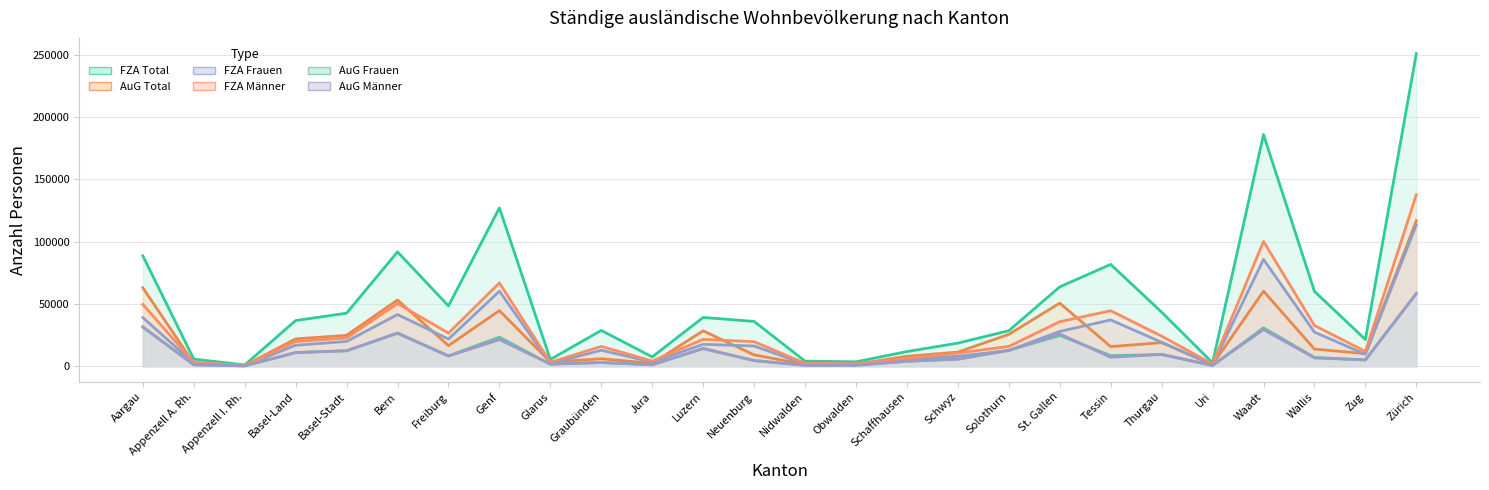

Reading left to right, transcribe all the data shown in this chart.

FZA Total: 88619	5749	1040	36659	42586	91786	48420	127018	5443	28756	7497	39150	35969	4108	3554	11766	18558	28523	63688	81720	43423	2750	185910	60090	21477	250928
AuG Total: 62963	2369	588	21931	24835	53139	16529	44670	3373	5983	2391	28410	9093	1521	1547	8027	11350	25562	50643	15756	18919	1308	60259	13784	10108	116778
FZA Frauen: 39013	2578	451	16845	19890	41466	21837	60192	2283	12821	3336	17573	16272	1760	1529	5379	7991	12634	27950	37158	19258	1032	85751	27375	9579	113387
FZA Männer: 49606	3171	589	19814	22696	50320	26583	66826	3160	15935	4161	21577	19697	2348	2025	6387	10567	15889	35738	44562	24165	1718	100159	32715	11898	137541
AuG Frauen: 31265	1153	274	11012	12343	26723	8387	23356	1605	2991	1245	14008	4623	778	756	3942	5726	12740	24691	8561	9400	665	30831	7105	5017	58550
AuG Männer: 31698	1216	314	10919	12492	26416	8142	21314	1768	2992	1146	14402	4470	743	791	4085	5624	12822	25952	7195	9519	643	29428	6679	5091	58228